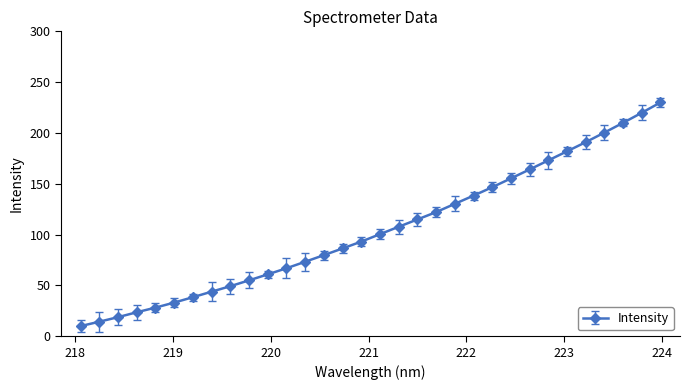

How many lines are shown in the chart?

1